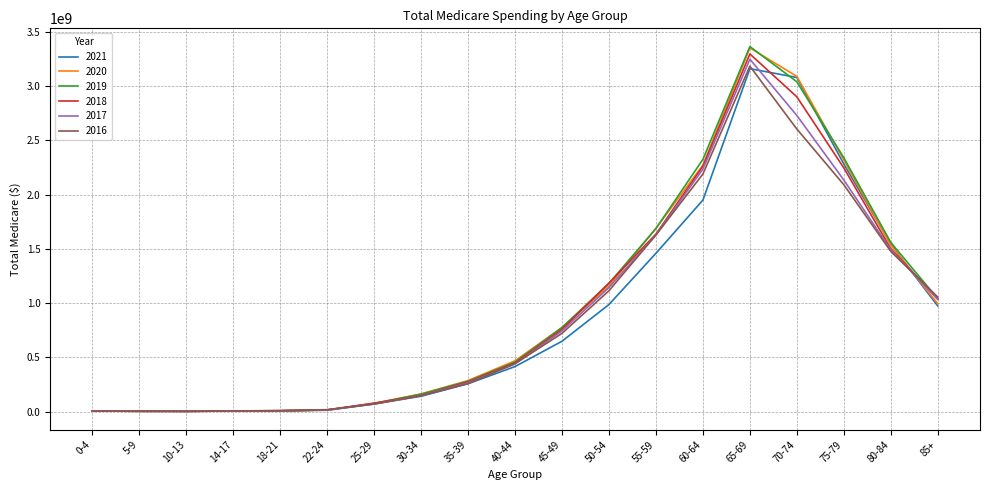

What is the average value of the 2018 series?

937625622